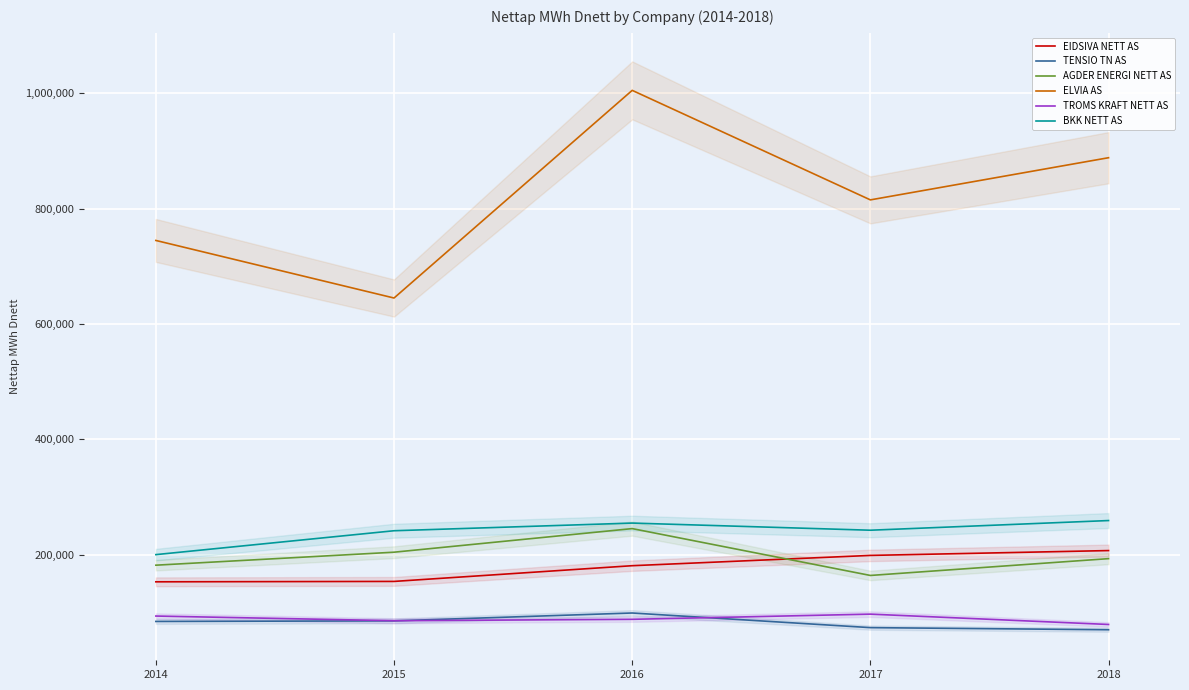

Reading left to right, transcribe all the data shown in this chart.

EIDSIVA NETT AS: 2014=152943	2015=153611	2016=180863	2017=198687	2018=207090
TENSIO TN AS: 2014=84251	2015=85231	2016=98877	2017=73522	2018=69854
AGDER ENERGI NETT AS: 2014=181757	2015=204269	2016=245157	2017=163957	2018=193098
ELVIA AS: 2014=744632	2015=644847	2016=1004786	2017=814950	2018=888042
TROMS KRAFT NETT AS: 2014=93597	2015=85509	2016=87933	2017=96919	2018=78988
BKK NETT AS: 2014=200070	2015=241459	2016=254745	2017=242363	2018=259128